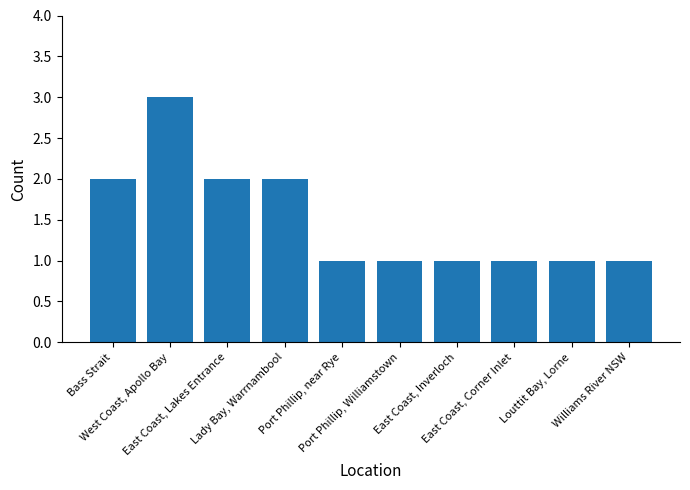

What is the difference between the second highest and minimum values?

1